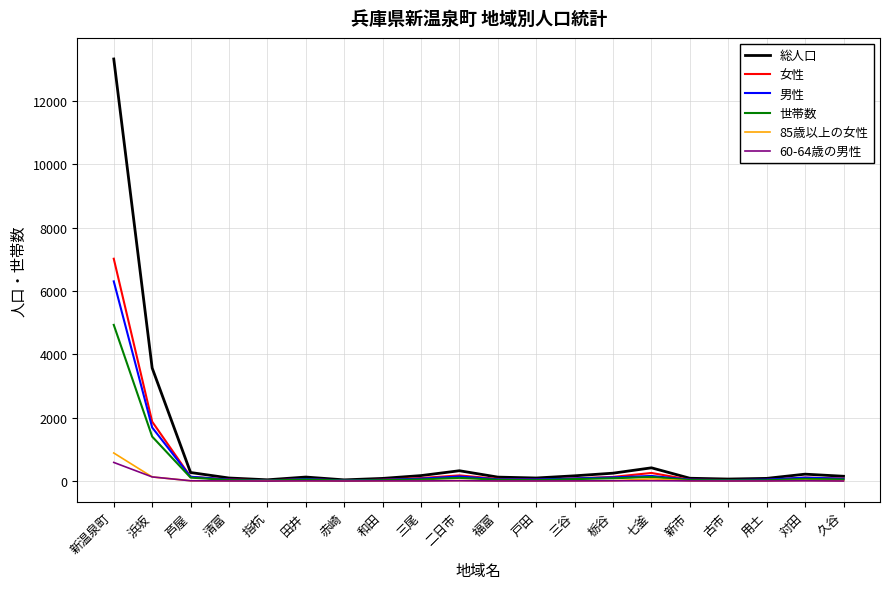

Count the number of categories in the chart.

20